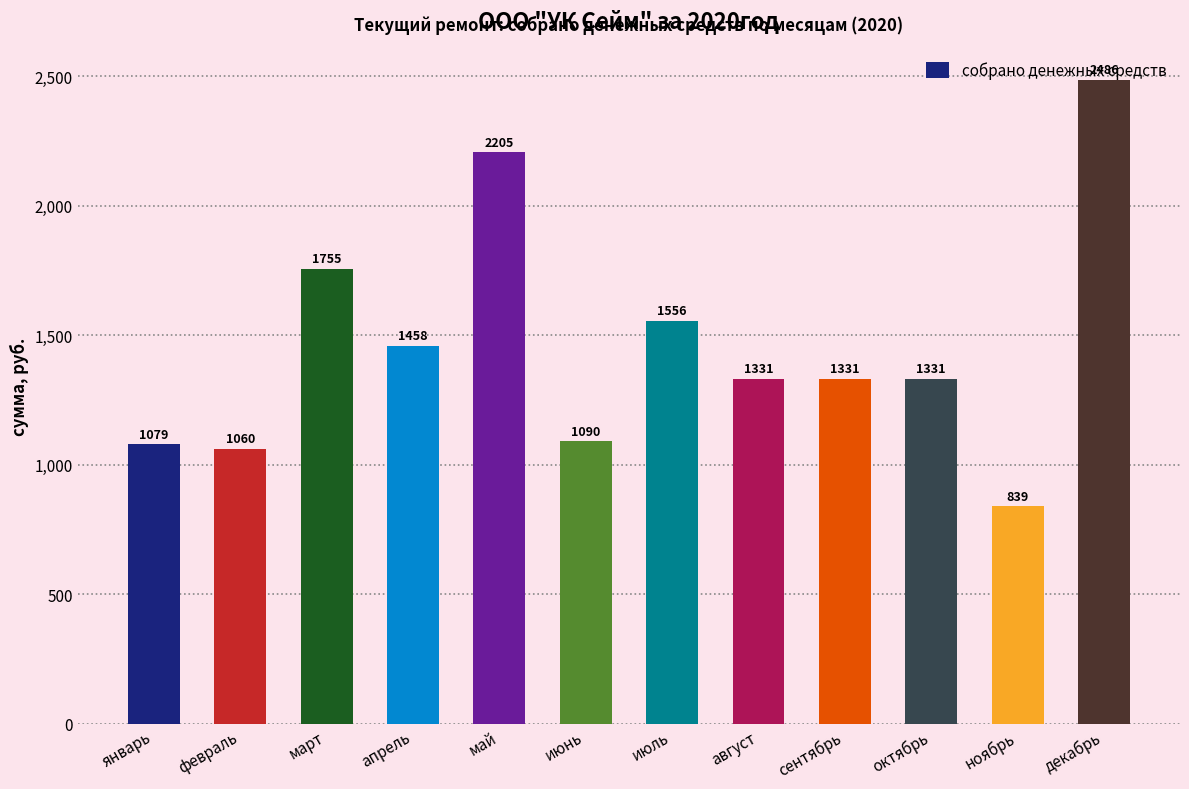

How many data points are less than 1331?

4